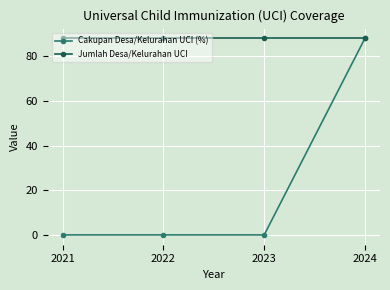

Reading left to right, list all the values displayed in this chart.

Cakupan Desa/Kelurahan UCI (%): 0	0	0	88
Jumlah Desa/Kelurahan UCI: 88	88	88	88